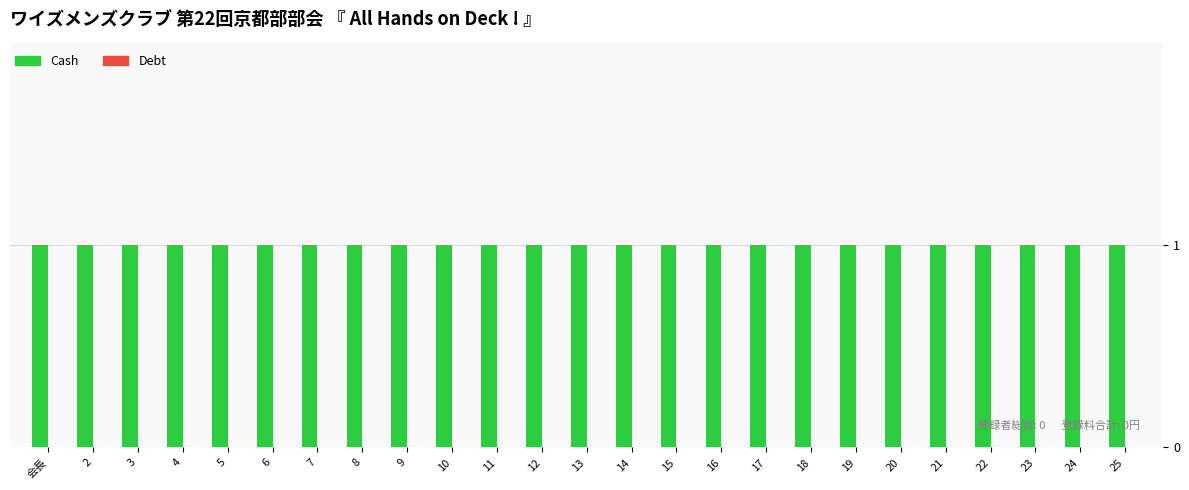

What position from the right is 24?

2